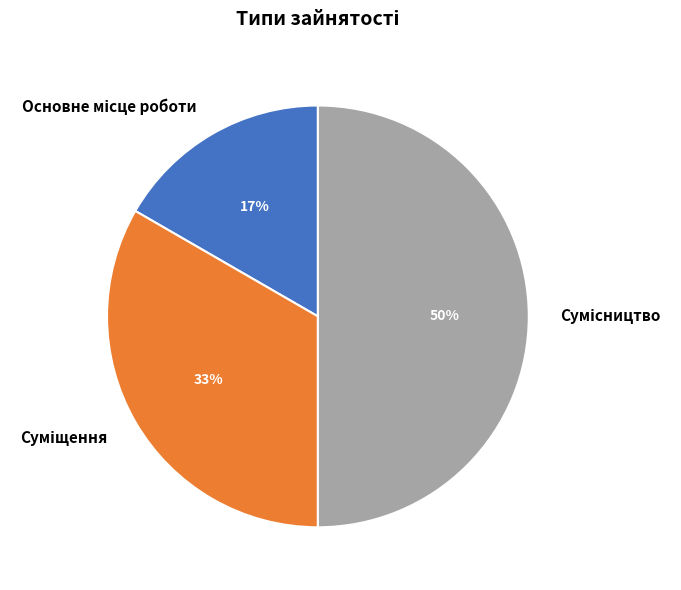

To the nearest percent, what is the average slice percentage?

33%